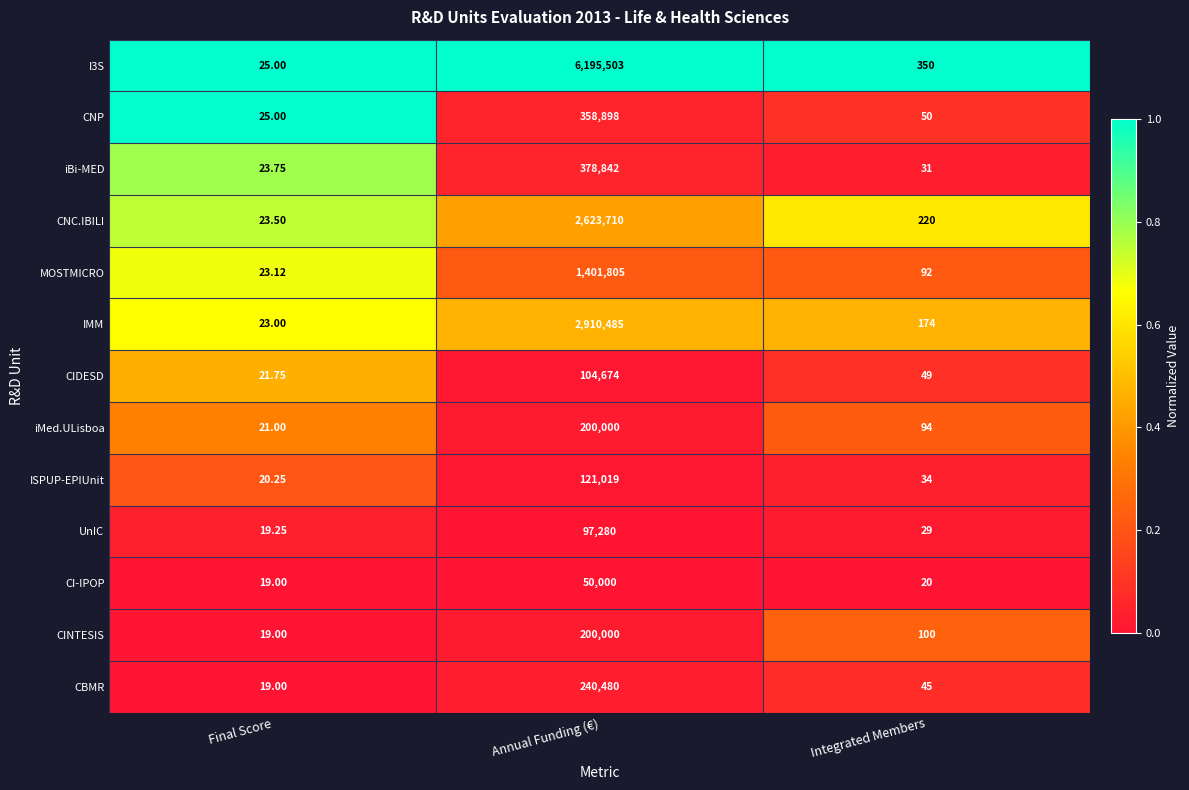

At which label does IMM first exceed 174?

Annual Funding (€)